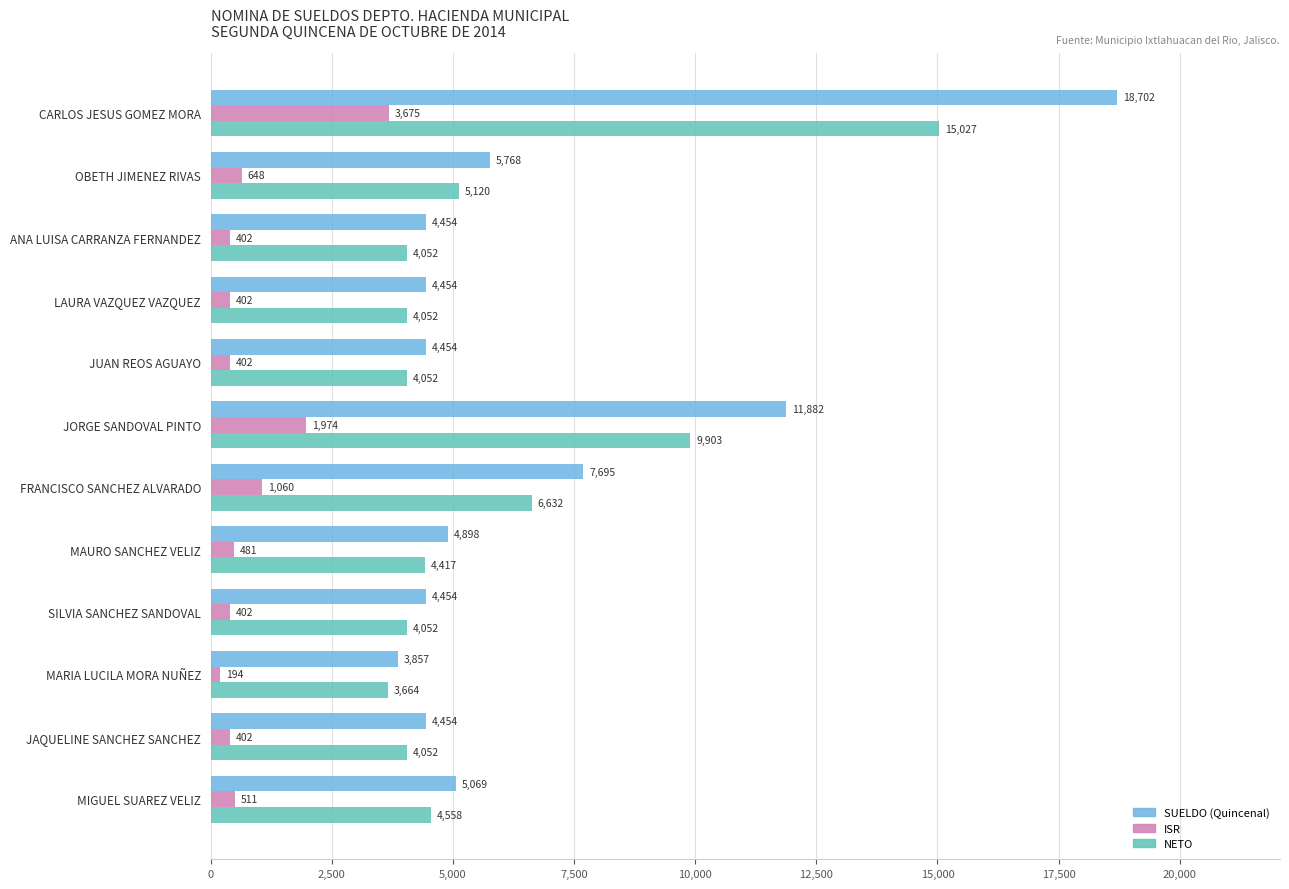

The value of NETO at LAURA VAZQUEZ VAZQUEZ is 2650.0. True or false?

False